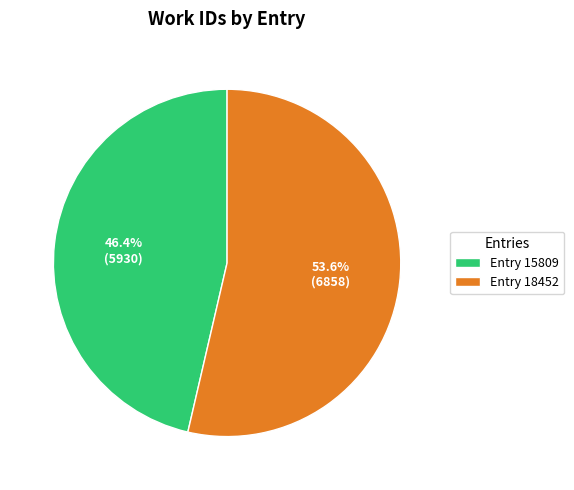

Rank the categories by value from highest to lowest.

Entry 18452, Entry 15809